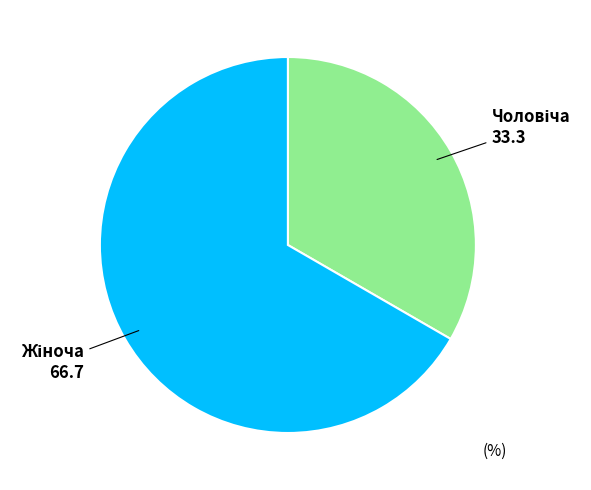

Is there a majority slice in this chart?

Yes